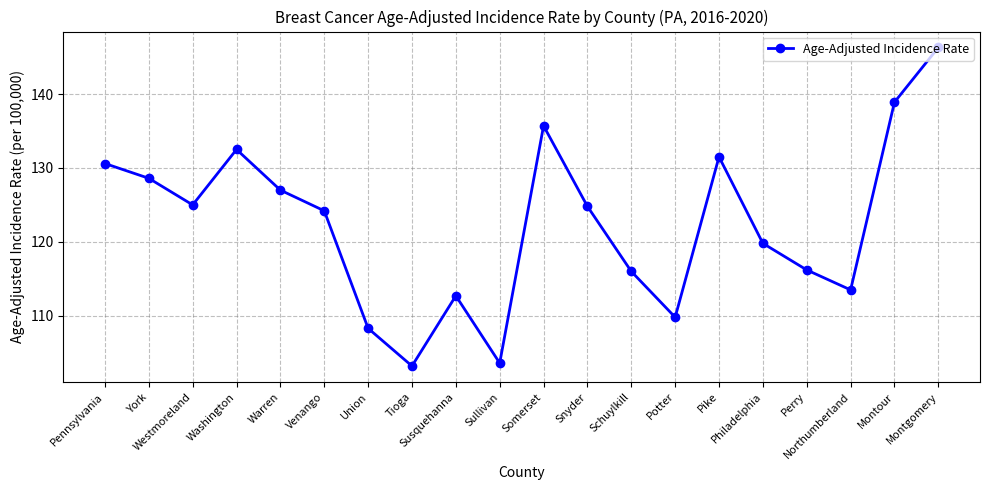

Where is the first local maximum?

Washington